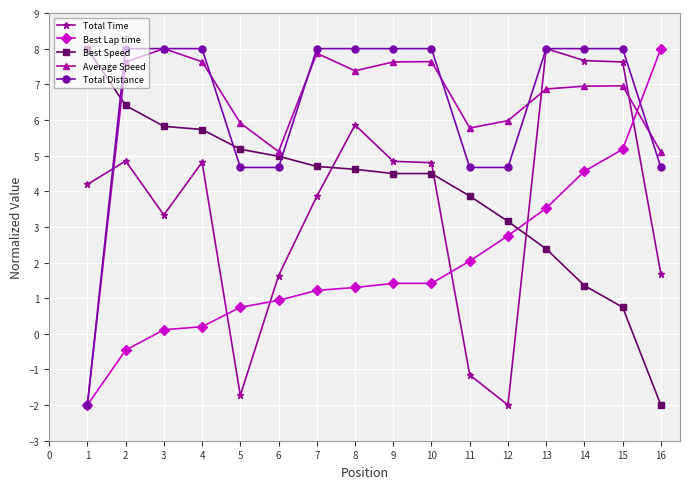

What value does the Average Speed series have at 12?

6.0